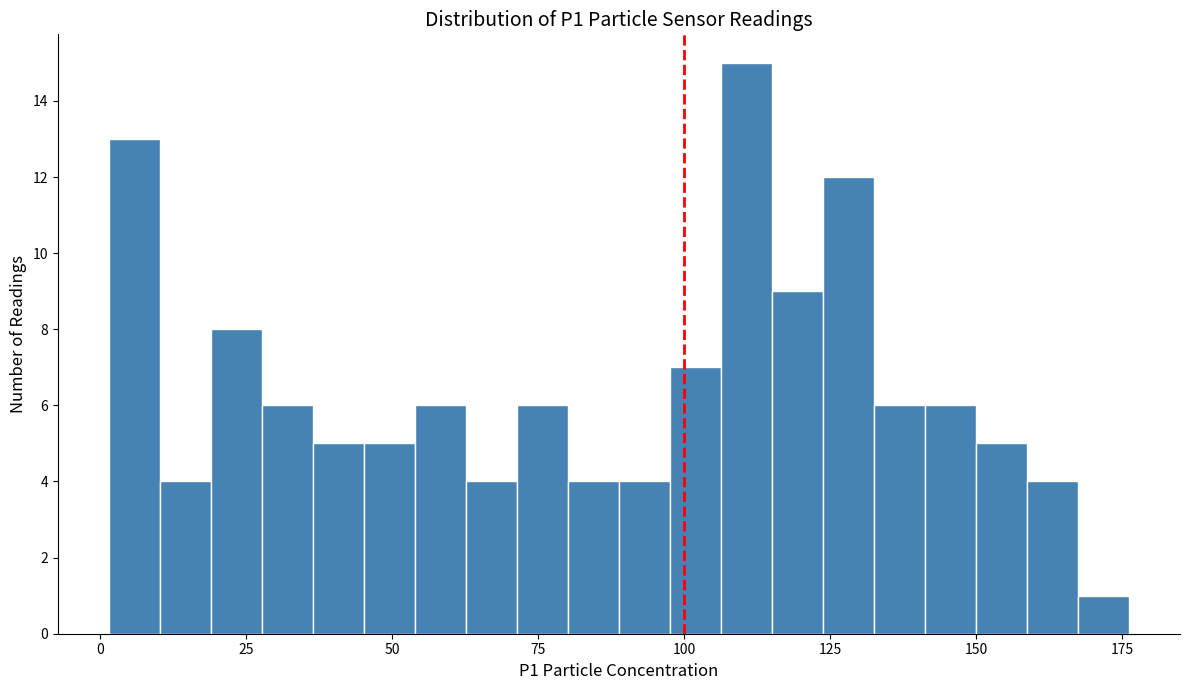

Read against the x-axis, roughly where is the centre of the tallest bar?

110